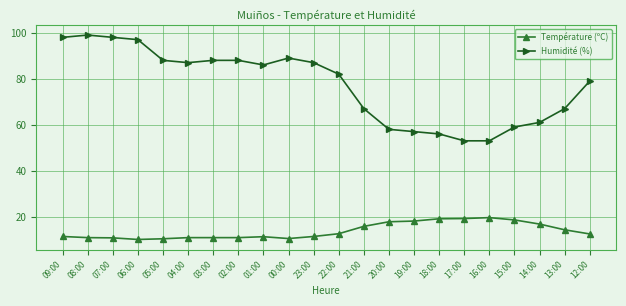

The value of Température (ºC) at 03:00 is 2.4. True or false?

False